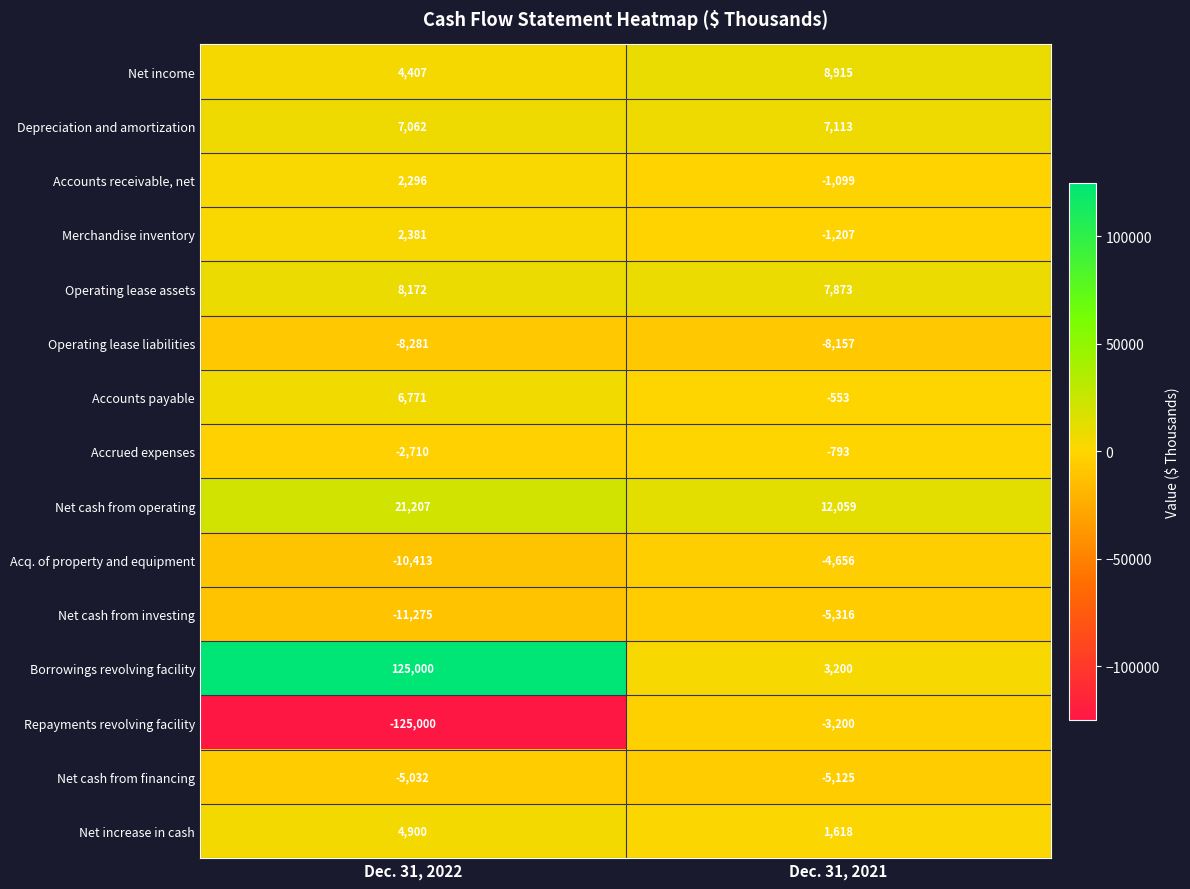

At which category is the sum across all series the highest?

Dec. 31, 2022